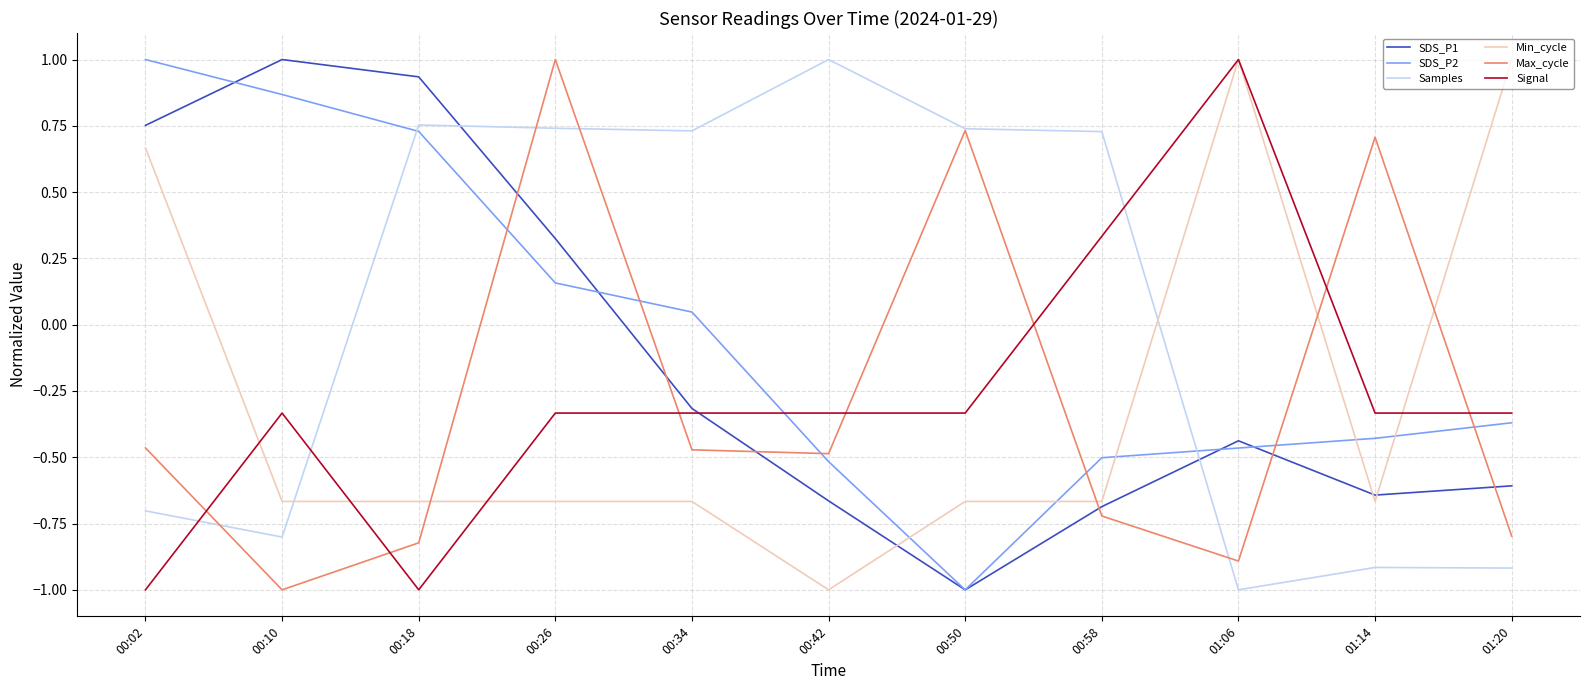

Which series changed the most between 00:42 and 00:58?

Signal